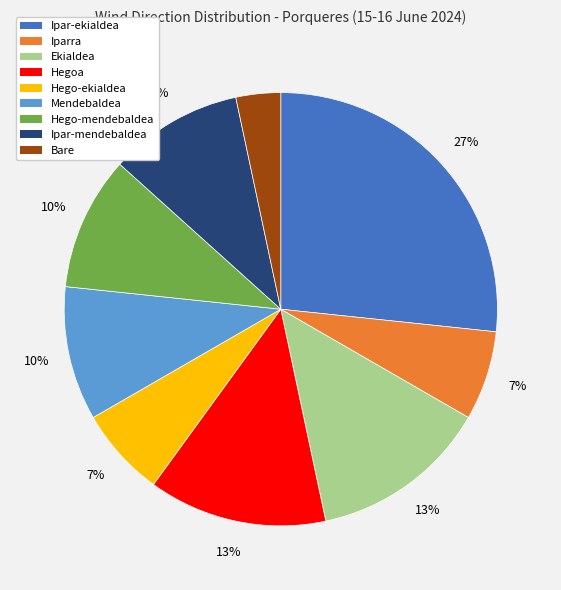

Is it true that Ipar-ekialdea is 27% of the pie?

True